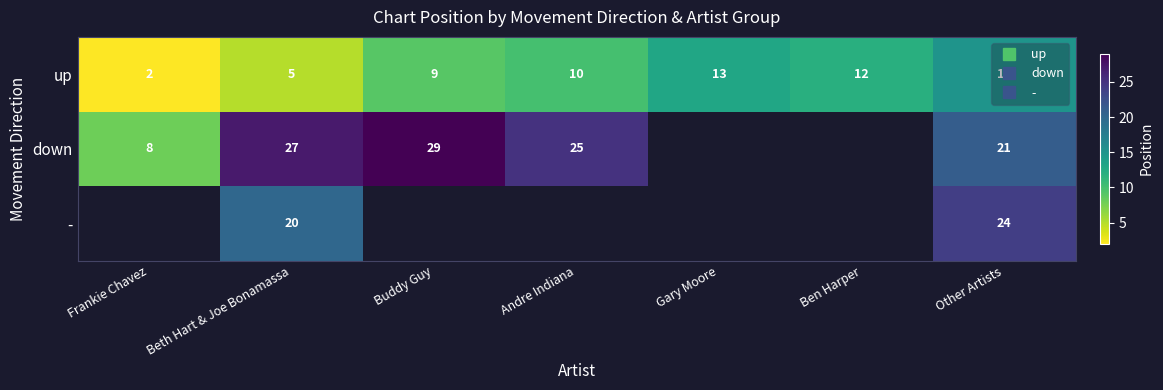

What is the maximum value shown in the chart?

29.0